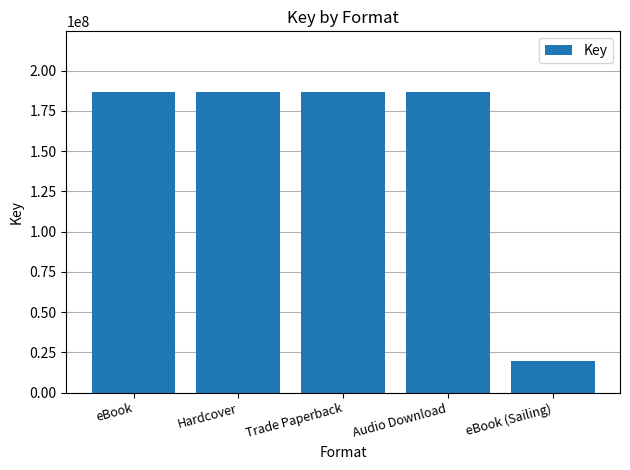

Reading left to right, extract all data points from this chart.

eBook=187003424	Hardcover=187003424	Trade Paperback=187003424	Audio Download=187003424	eBook (Sailing)=19800285